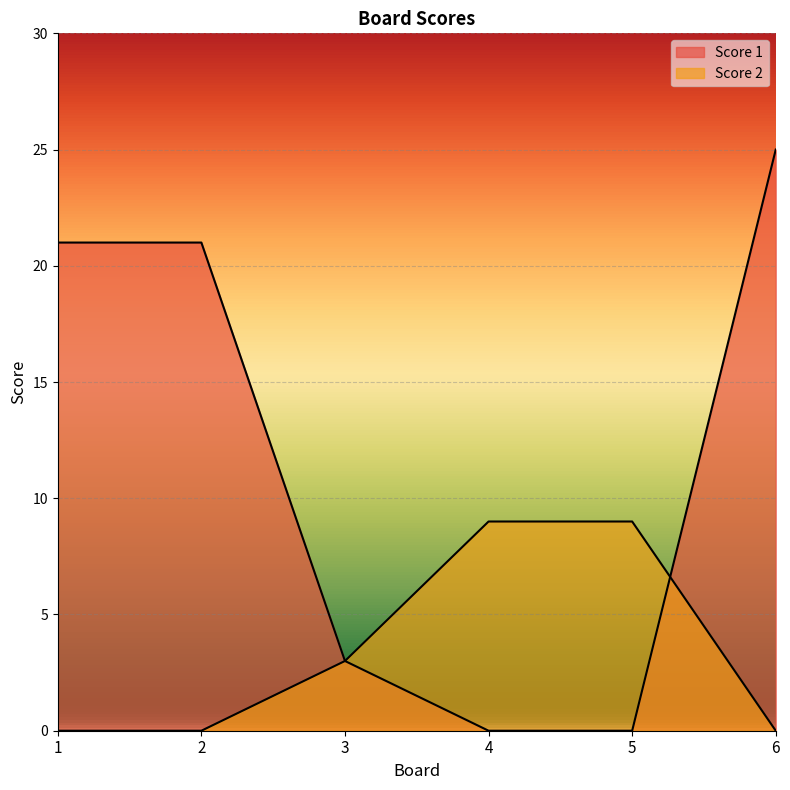

What is the total value across all series at 6?

25